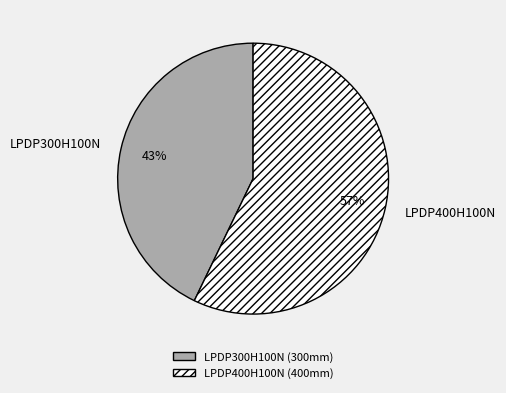

Count the number of slices in the pie.

2